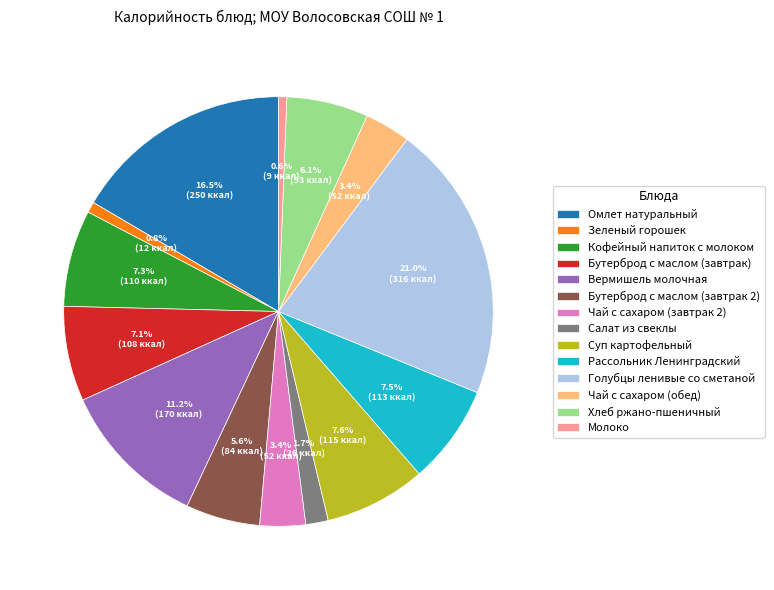

What portion of the pie excludes Вермишель молочная?

88.8%